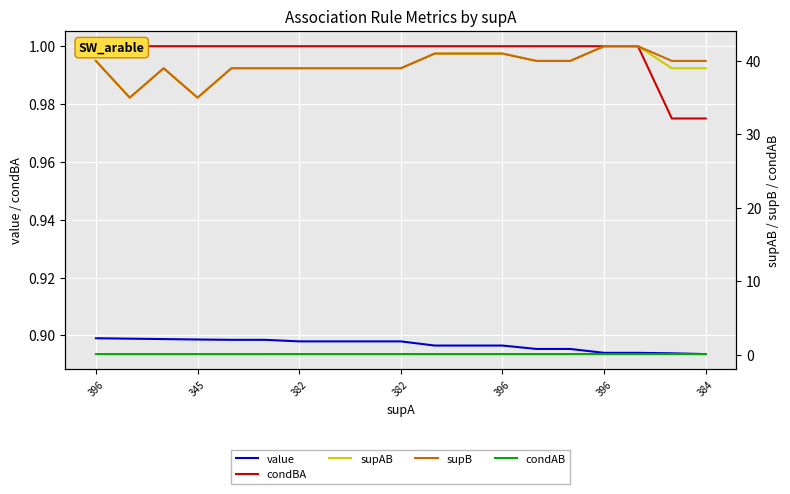

List the series in order of their peak value, highest first.

supAB, supB, condBA, value, condAB